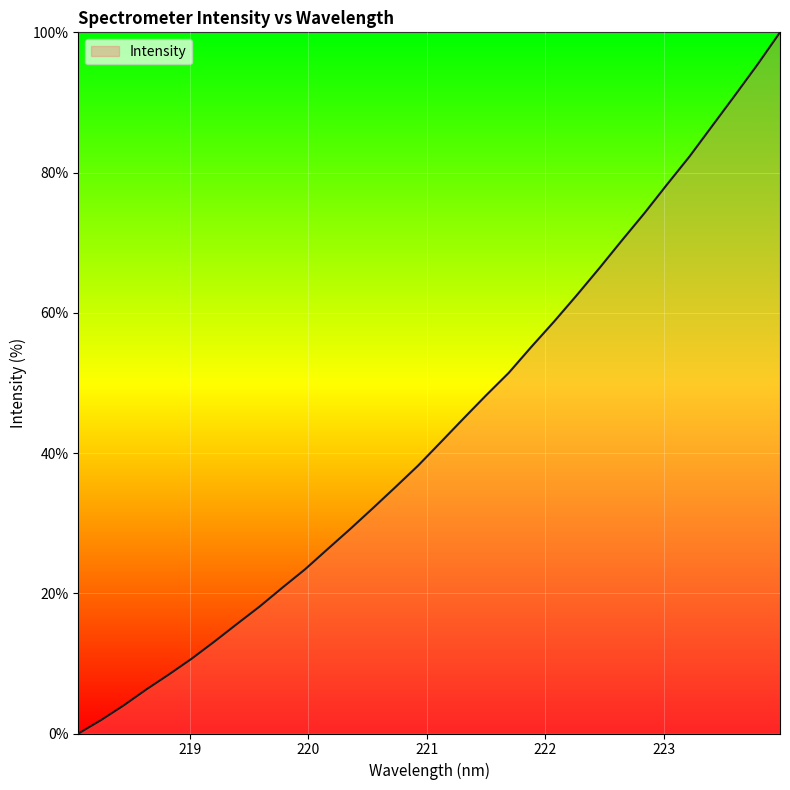

What is the sum of all values?

1390.3